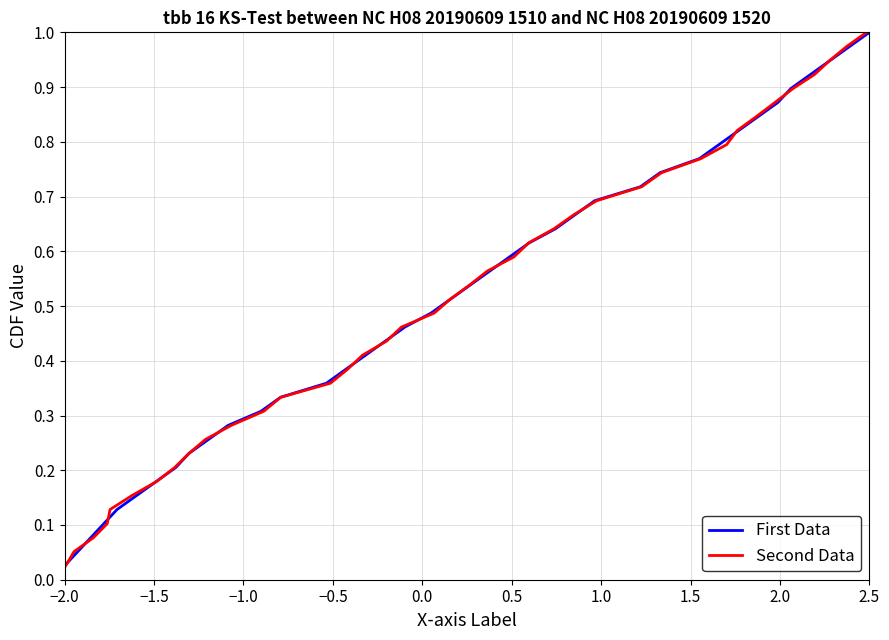

Where is Second Data nearest to the value 0?

−2.0